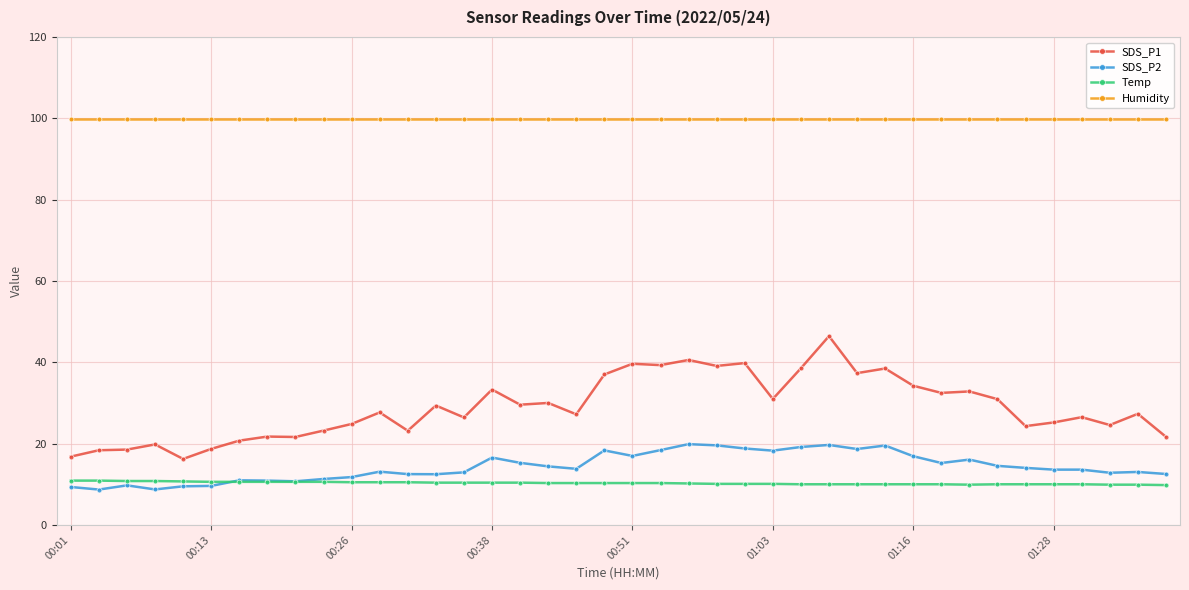

What is the value of the Temp point at the 6th from the left?

10.6